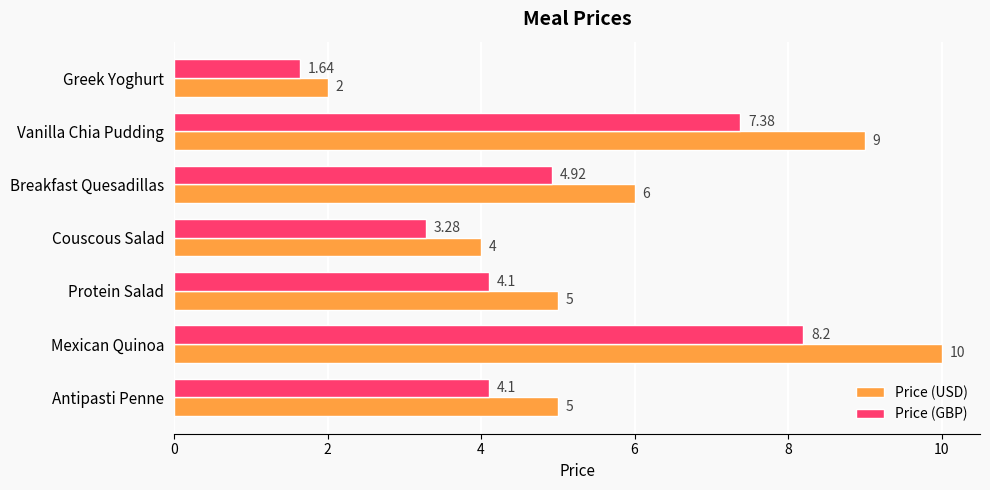

At which label is Price (USD) closest to 6?

Breakfast Quesadillas